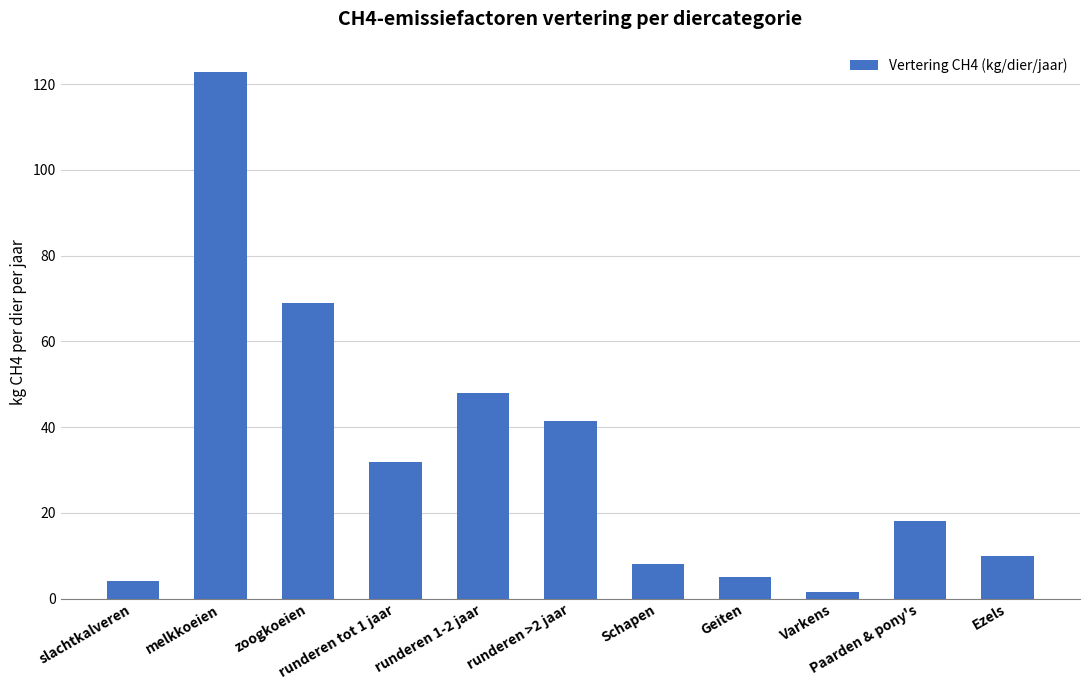

Reading left to right, list all the values displayed in this chart.

slachtkalveren=4.1	melkkoeien=122.8	zoogkoeien=68.9	runderen tot 1 jaar=31.9	runderen 1-2 jaar=47.8	runderen >2 jaar=41.4	Schapen=8.0	Geiten=5.0	Varkens=1.5	Paarden & pony's=18.0	Ezels=10.0